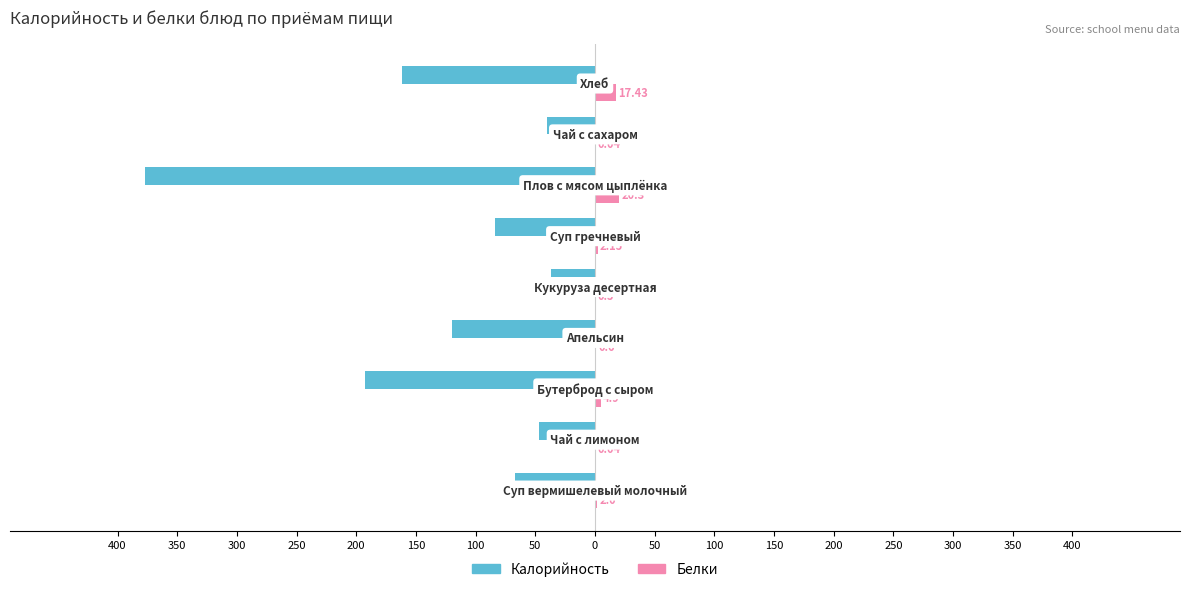

What are all the series names shown in the legend?

Калорийность, Белки